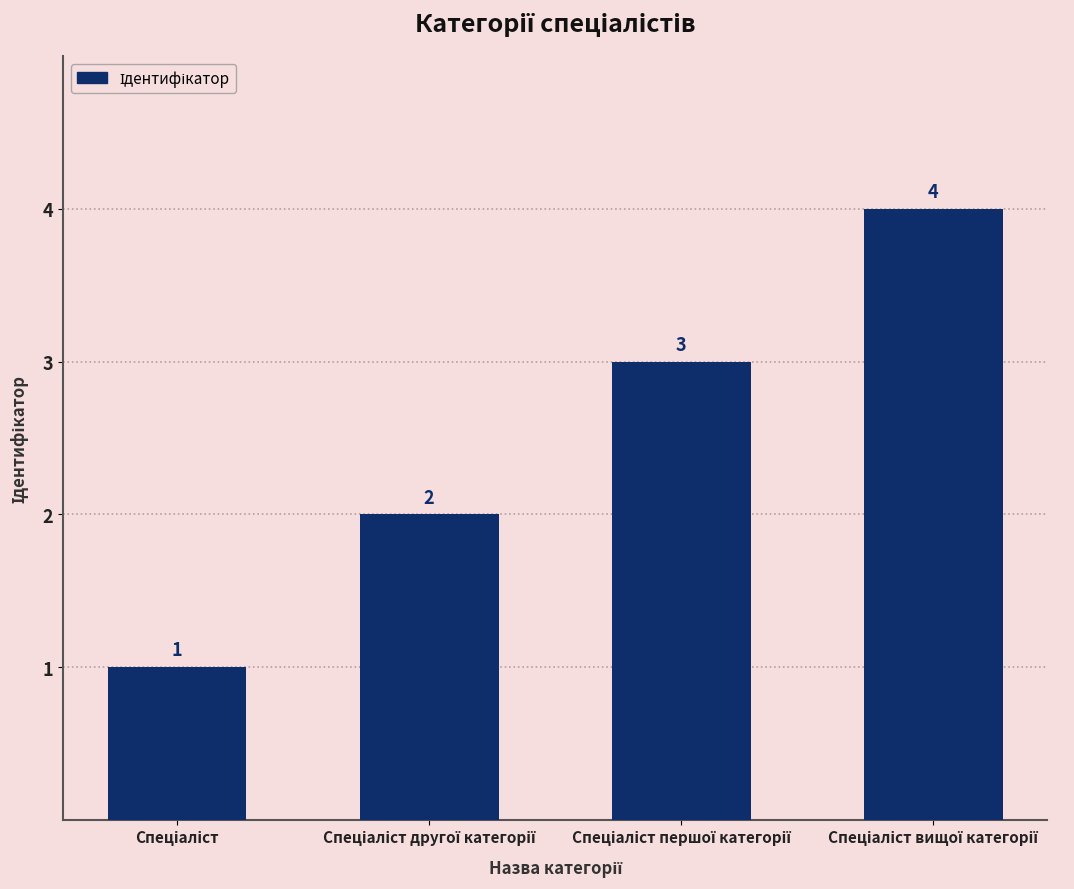

Count the number of data series in this chart.

1